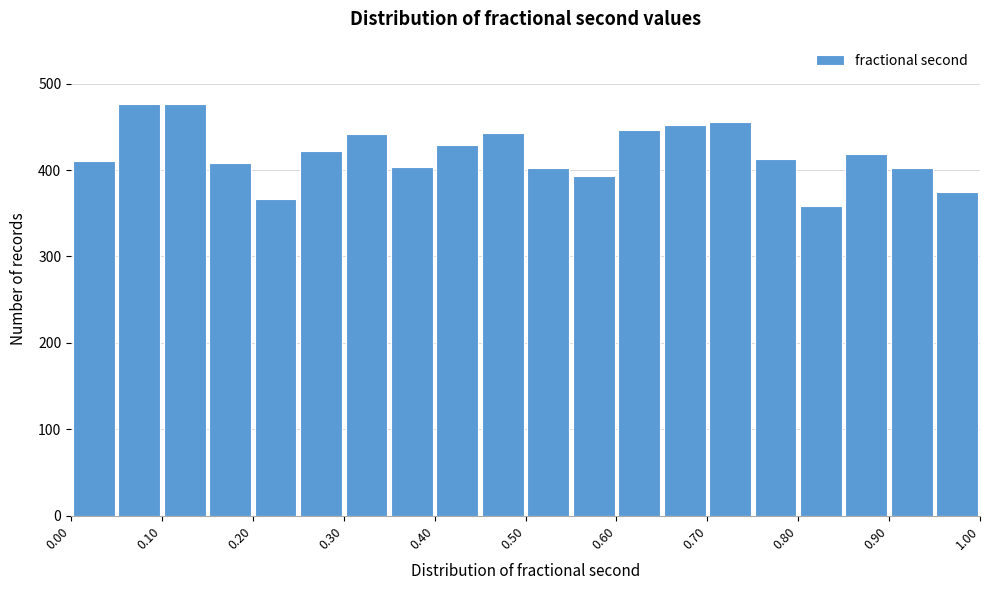

Reading left to right, list every bar in this chart as the range it spans on the x-axis followed by its height. The values are not printed on the chart, so give them approximately, as read against the axis.

0.00 to 0.05: 410
0.05 to 0.10: 480
0.10 to 0.15: 480
0.15 to 0.20: 410
0.20 to 0.25: 370
0.25 to 0.30: 420
0.30 to 0.35: 440
0.35 to 0.40: 400
0.40 to 0.45: 430
0.45 to 0.50: 440
0.50 to 0.55: 400
0.55 to 0.60: 390
0.60 to 0.65: 450
0.65 to 0.70: 450
0.70 to 0.75: 460
0.75 to 0.80: 410
0.80 to 0.85: 360
0.85 to 0.90: 420
0.90 to 0.95: 400
0.95 to 1.00: 380